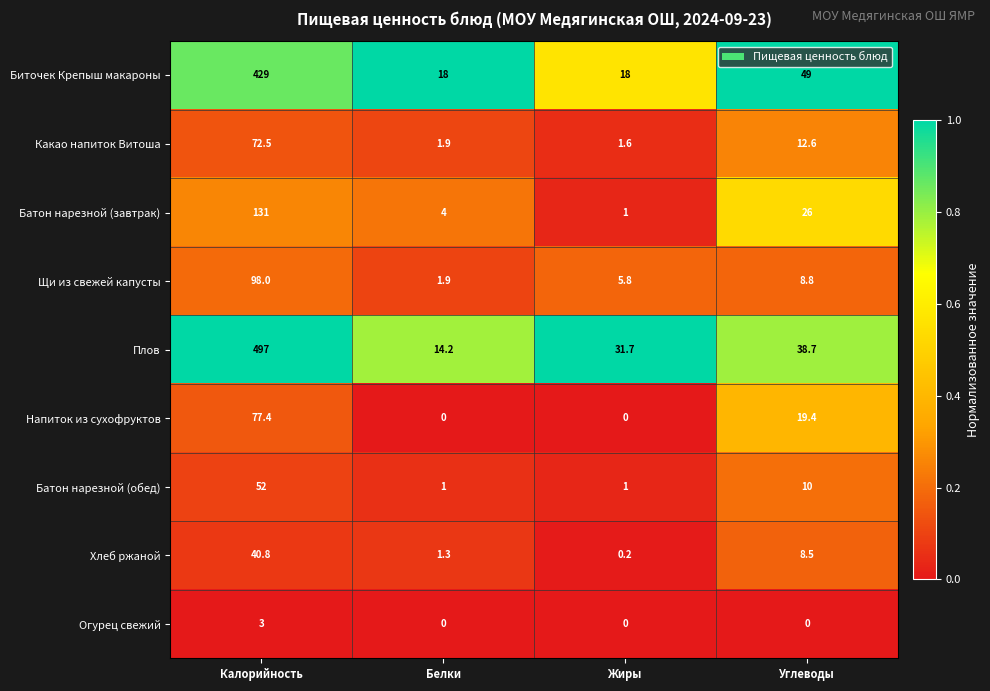

At which category is the sum across all series the highest?

Калорийность